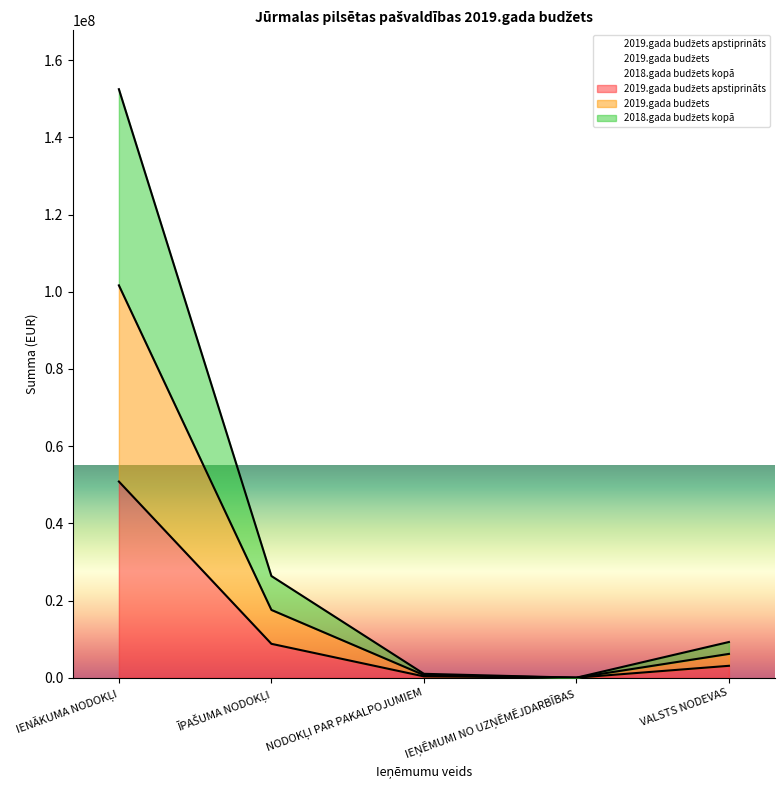

What are all the series names shown in the legend?

2019.gada budžets apstiprināts, 2019.gada budžets, 2018.gada budžets kopā